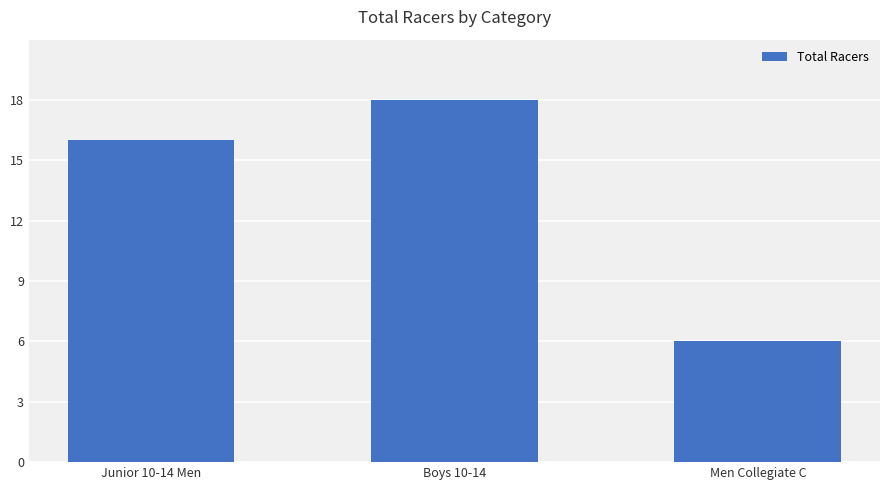

What value does the data have at Junior 10-14 Men, to the nearest 10?

20